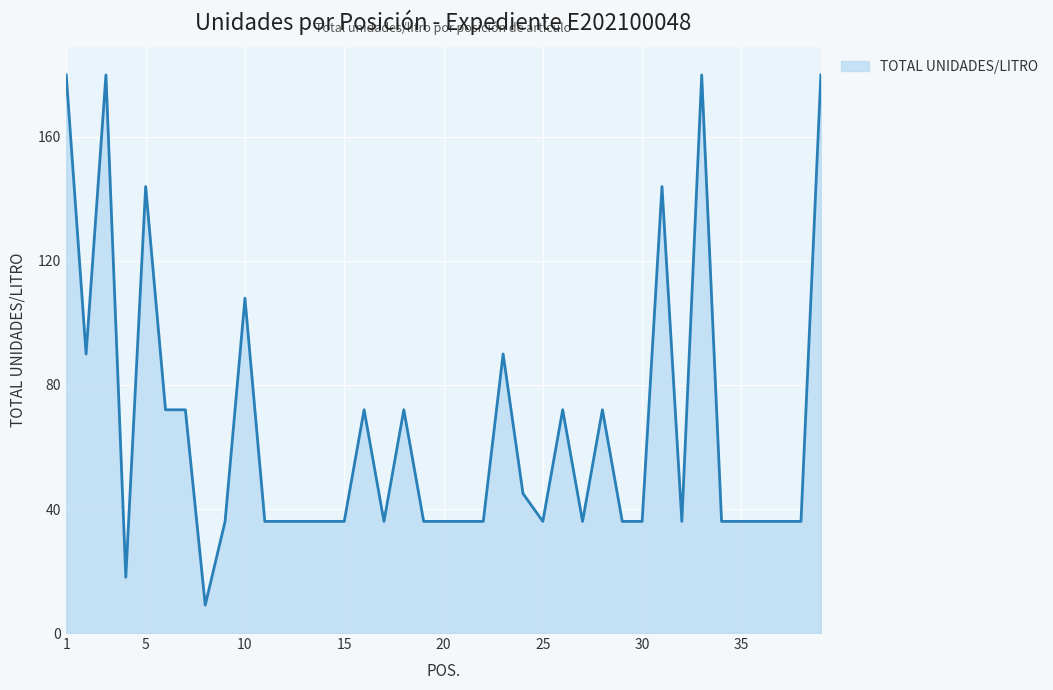

What is the greatest value displayed?

180